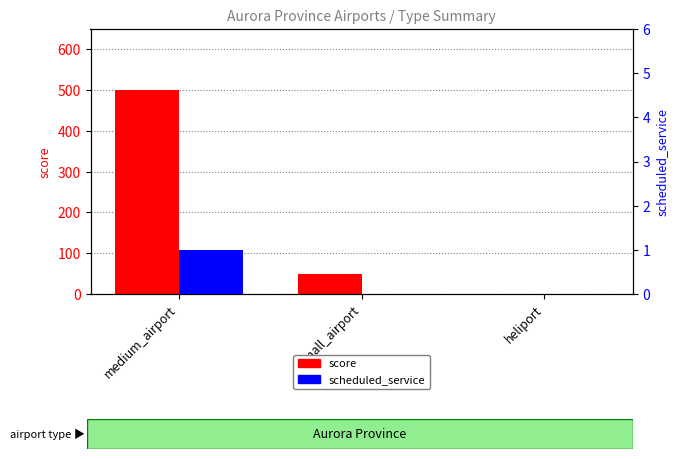

Is it true that scheduled_service equals 0 at heliport?

True